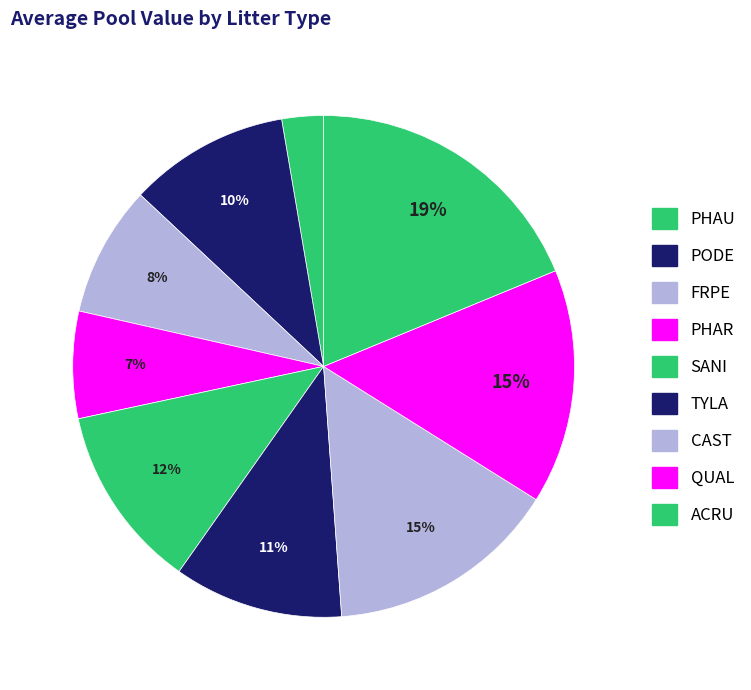

How many segments does this pie chart have?

9